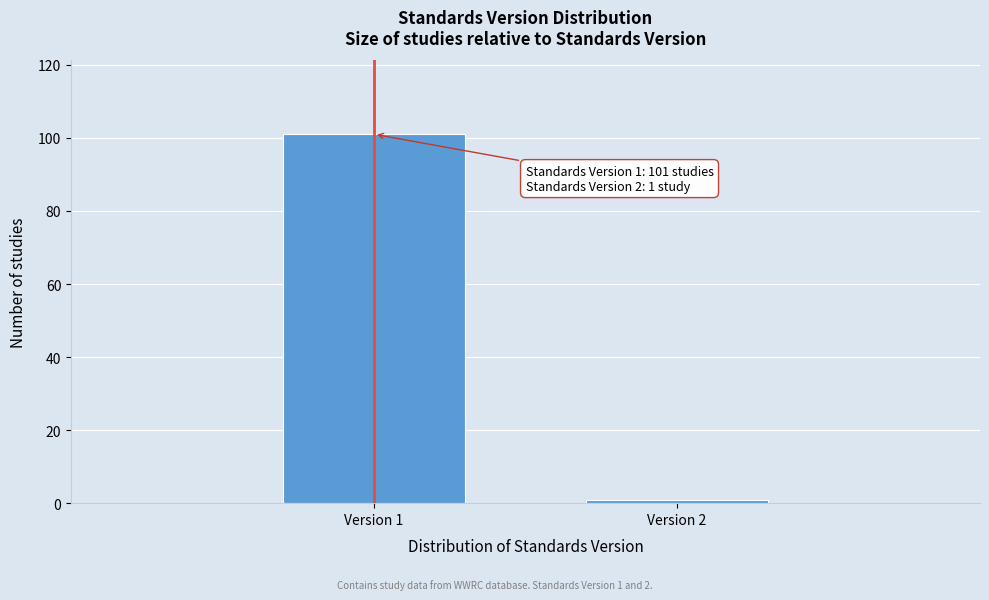

Reading left to right, extract all data points from this chart.

101	1